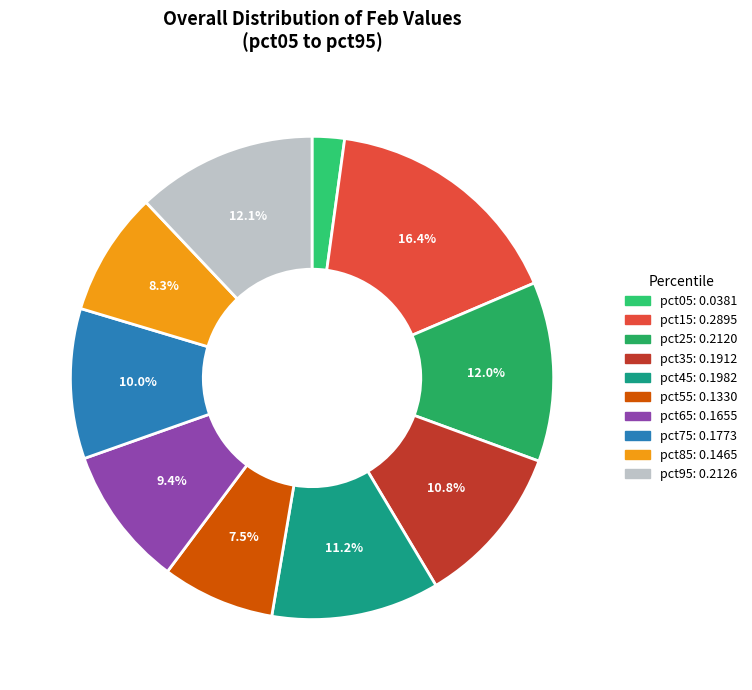

Count the number of slices in the pie.

10